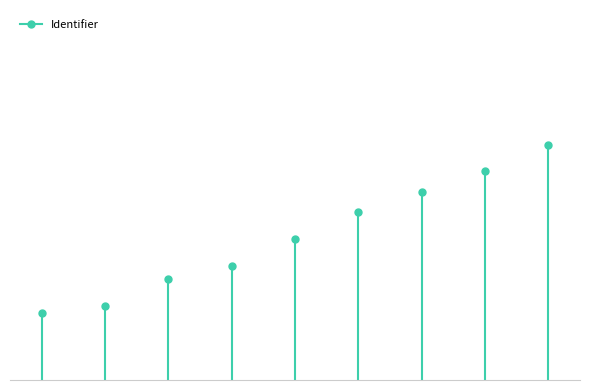

The value at Stap 2 is 5752811. True or false?

True